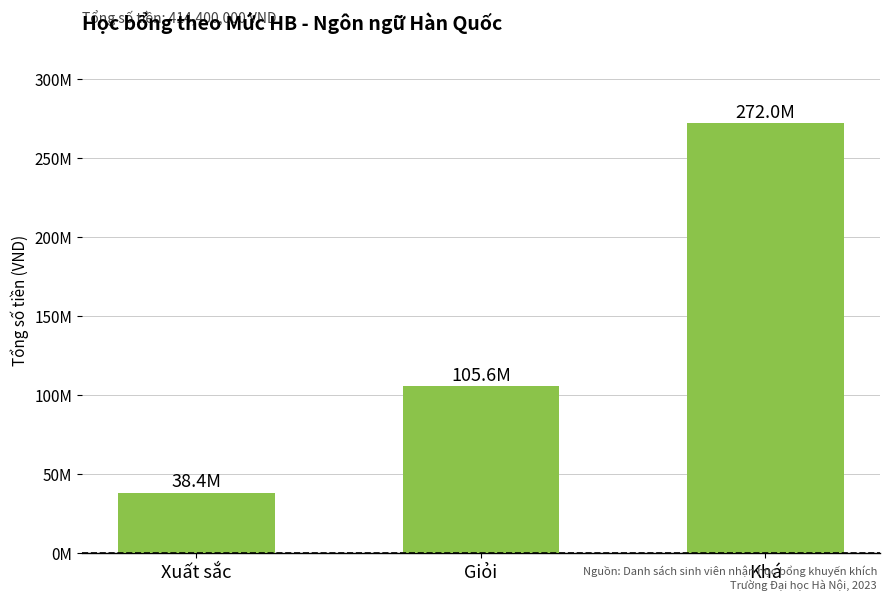

Rank the categories by value from highest to lowest.

Khá, Giỏi, Xuất sắc